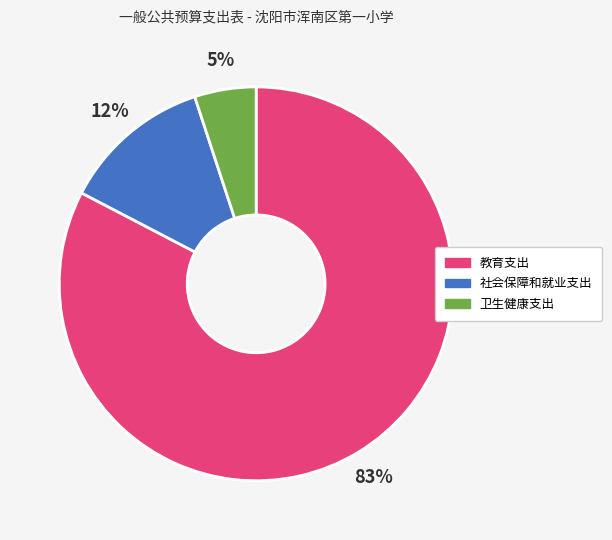

Is 卫生健康支出 the majority of the pie?

No